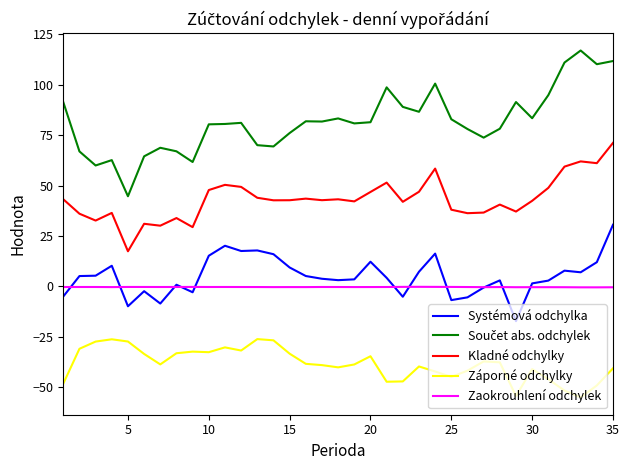

What is the minimum value for Systémová odchylka?

-17.2